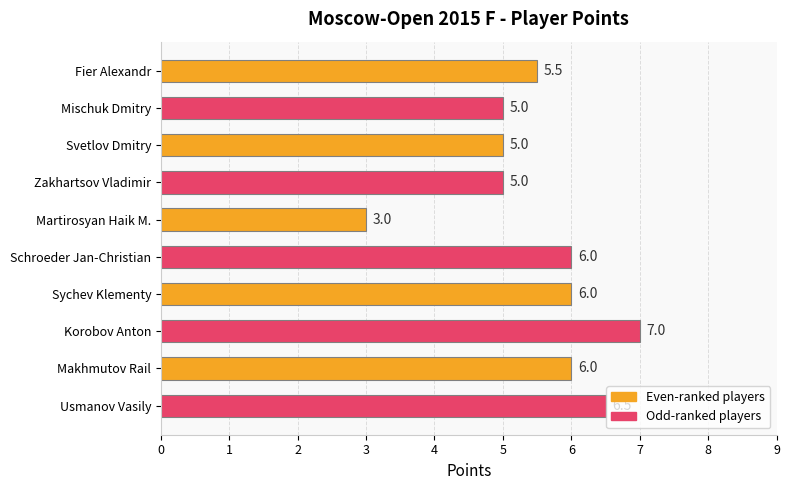

How many bars are there in total?

10